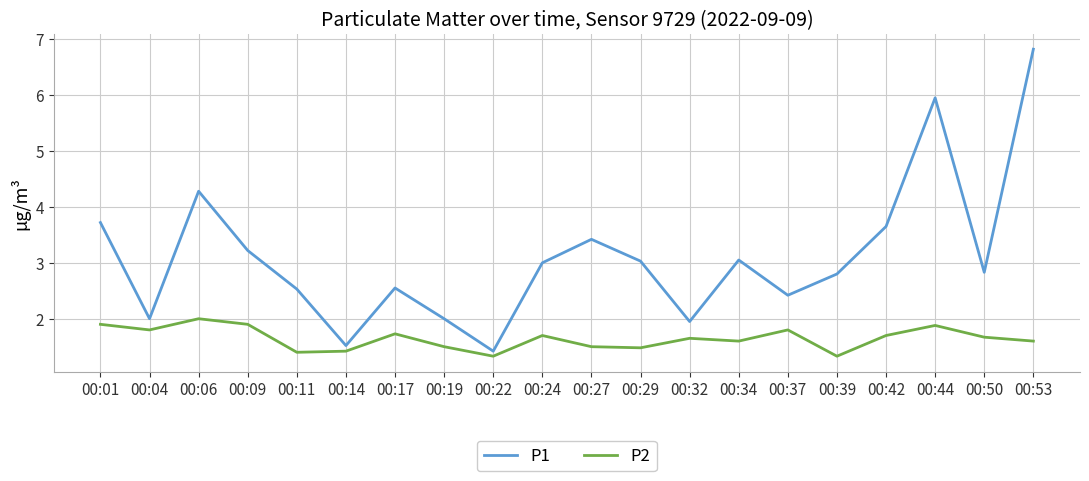

What is the difference between the P2 values at 00:22 and 00:19?

0.2